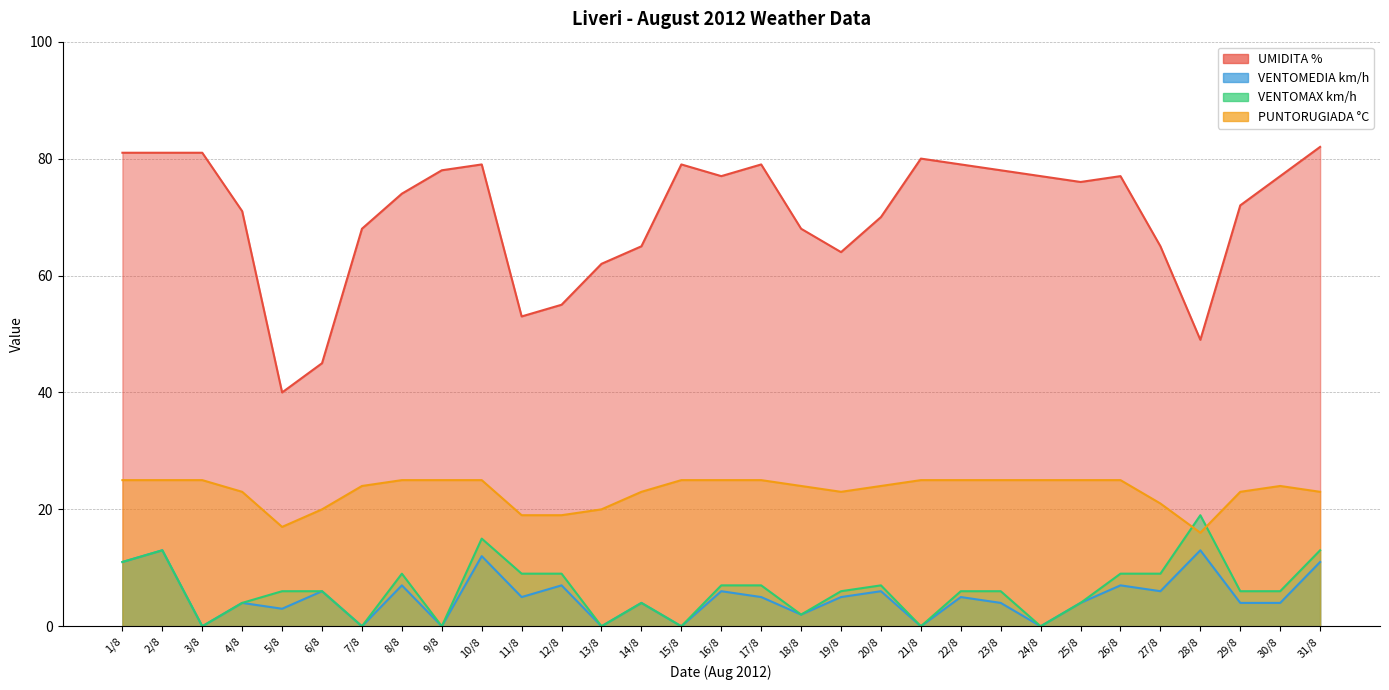

Where is VENTOMEDIA km/h nearest to the value 6?

6/8